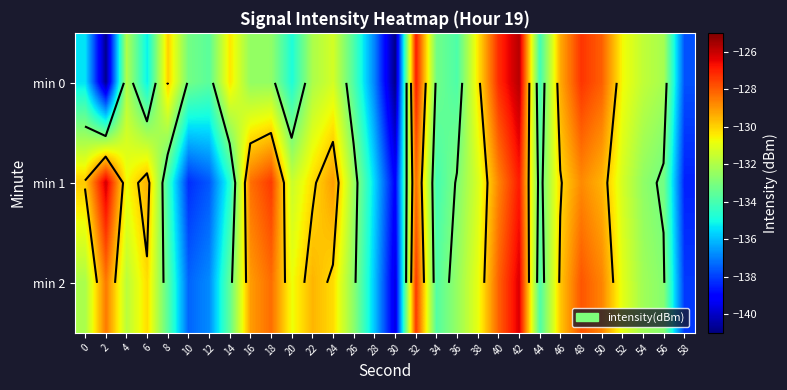

What is the sum of all min 2 values?

-3953.6